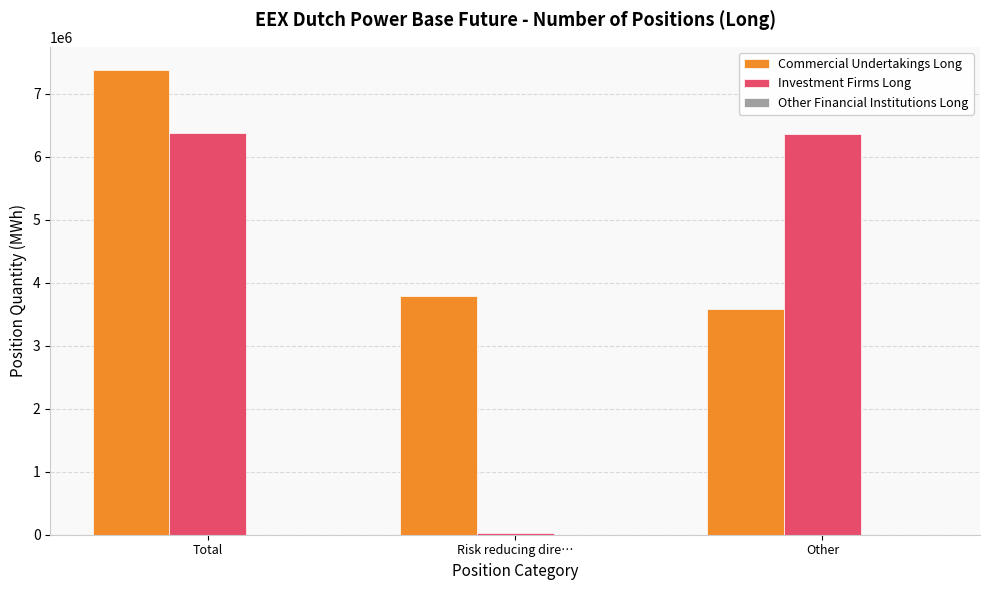

What is the label of the 1st bar from the left?

Total